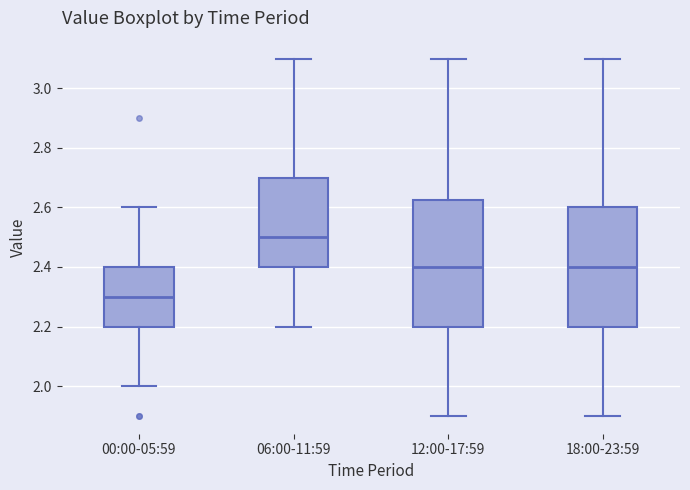

Reading left to right, transcribe this box plot: for each box, give where its median line is, the range the box spans, and where its two whiskers end, as read against the y-axis. The values are not printed on the chart, so give them approximately, as read against the axis.

00:00-05:59: median 2.30, box 2.20 to 2.40, whiskers 2.00 to 2.60
06:00-11:59: median 2.50, box 2.40 to 2.70, whiskers 2.20 to 3.10
12:00-17:59: median 2.40, box 2.20 to 2.62, whiskers 1.90 to 3.10
18:00-23:59: median 2.40, box 2.20 to 2.60, whiskers 1.90 to 3.10